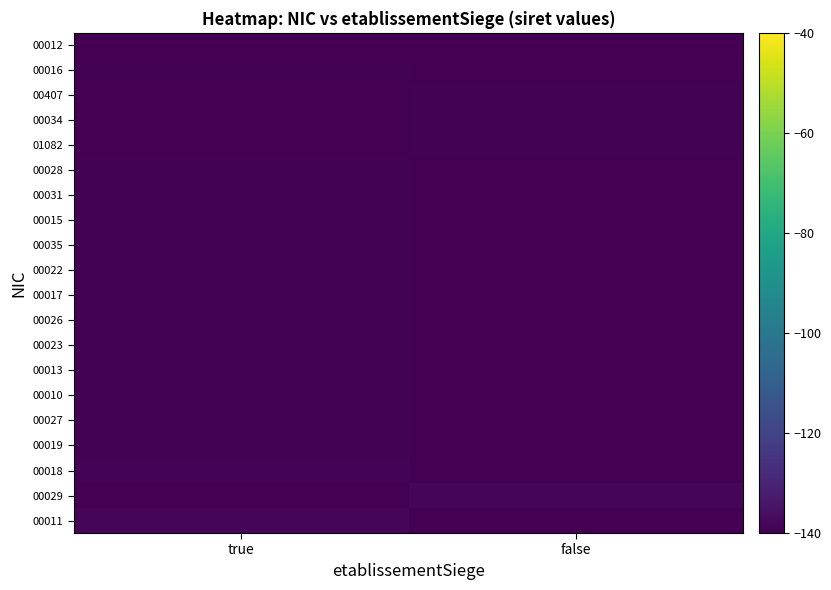

Between true and false, which is larger?

true